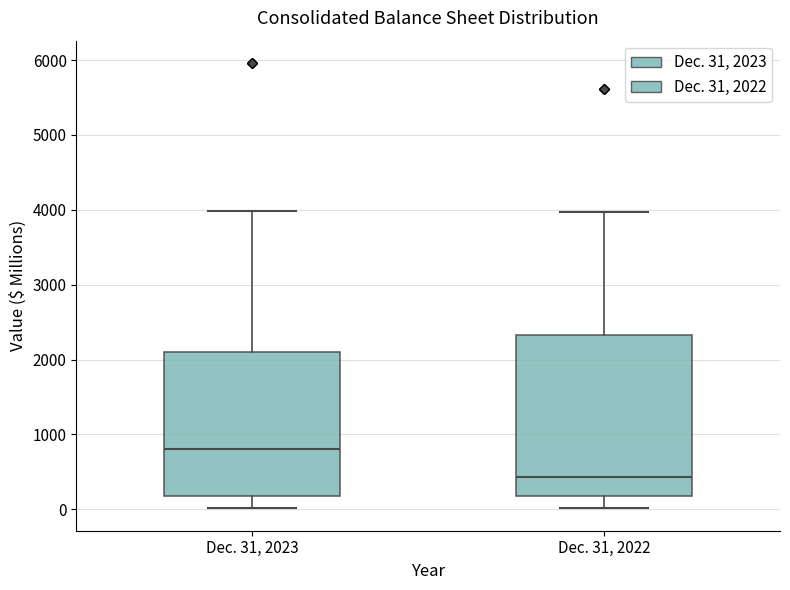

Which box's median line is the highest?

Dec. 31, 2023